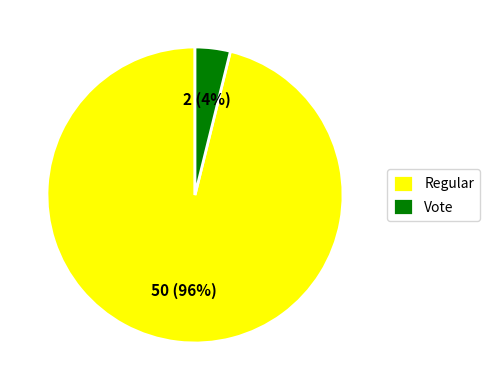

Rank the categories by value from lowest to highest.

Vote, Regular